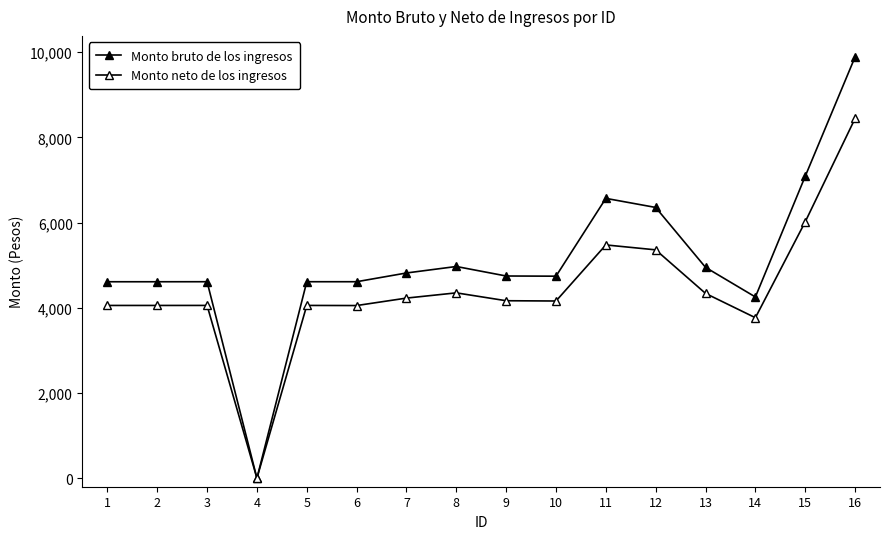

The Monto neto de los ingresos series shows 1869.7 at 1. True or false?

False